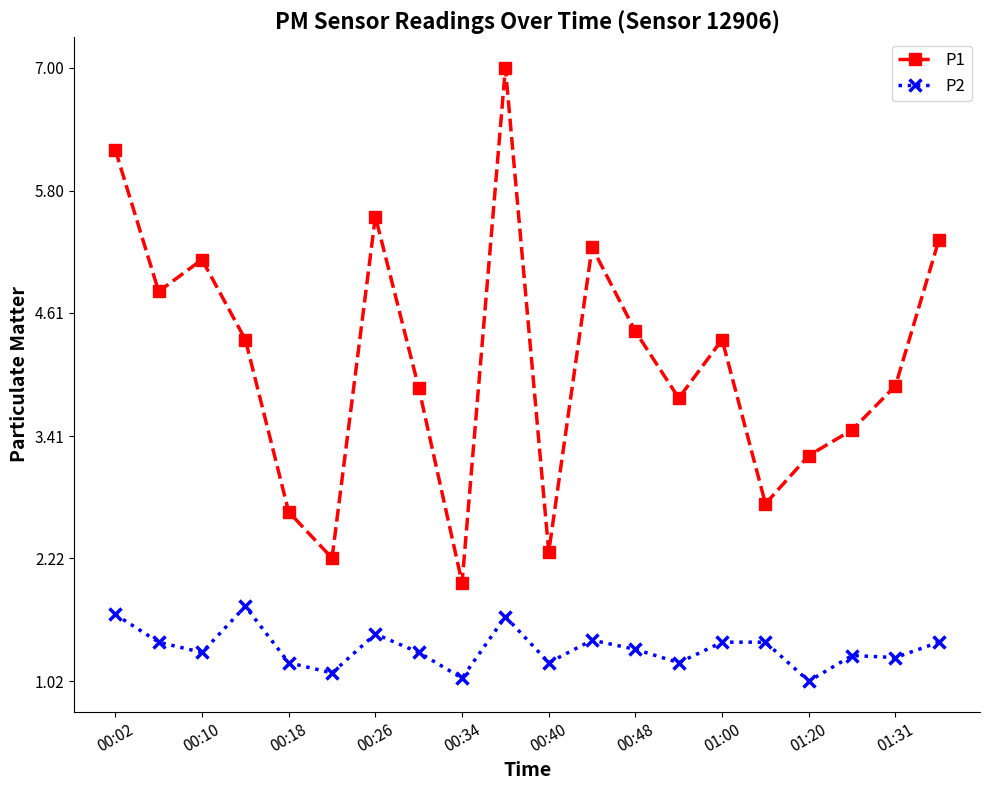

What is the maximum value shown in the chart?

7.0